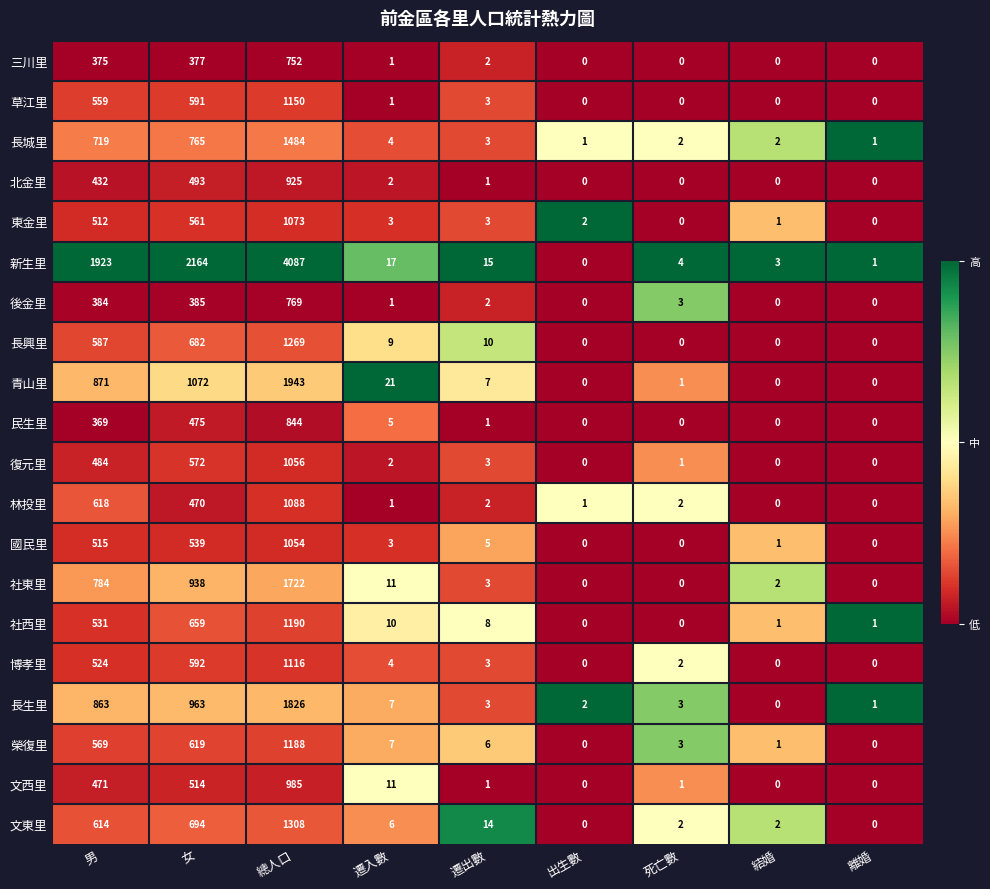

Which series has the largest range (max minus min)?

新生里